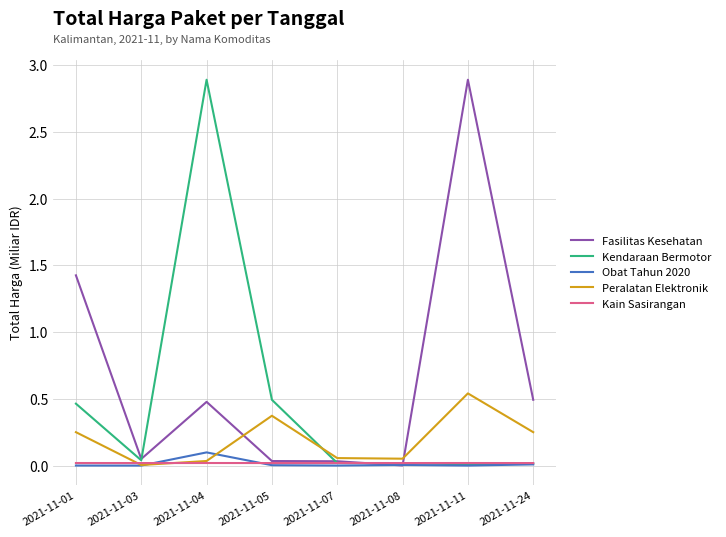

What is the maximum value for Kendaraan Bermotor?

2.9